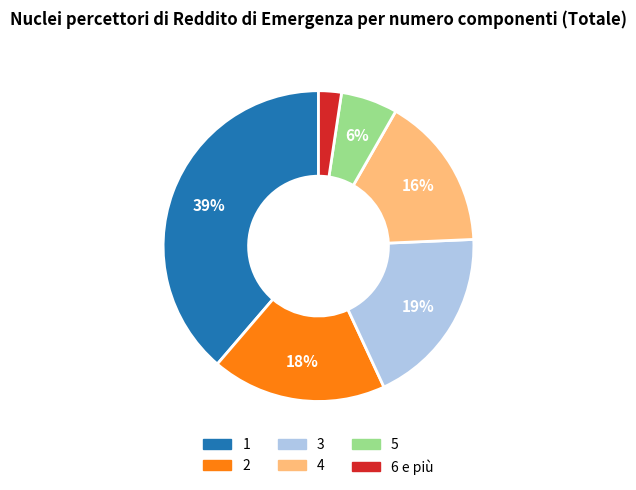

Is there any slice that represents more than half of the pie?

No